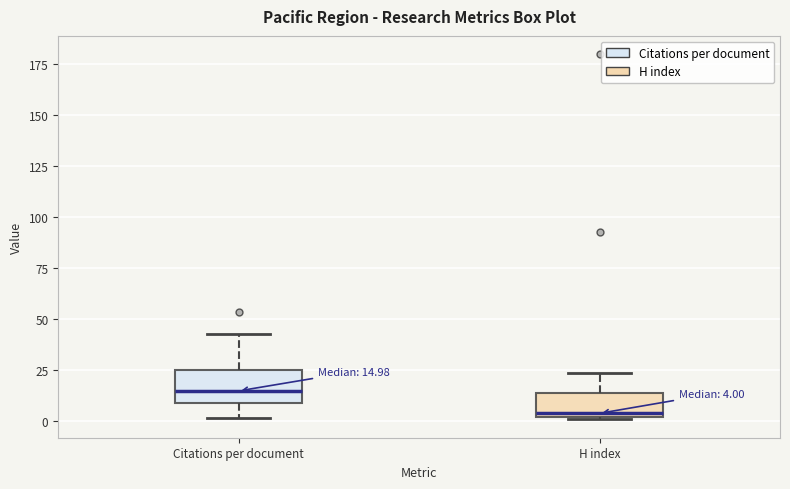

Which box has the lowest median line?

H index